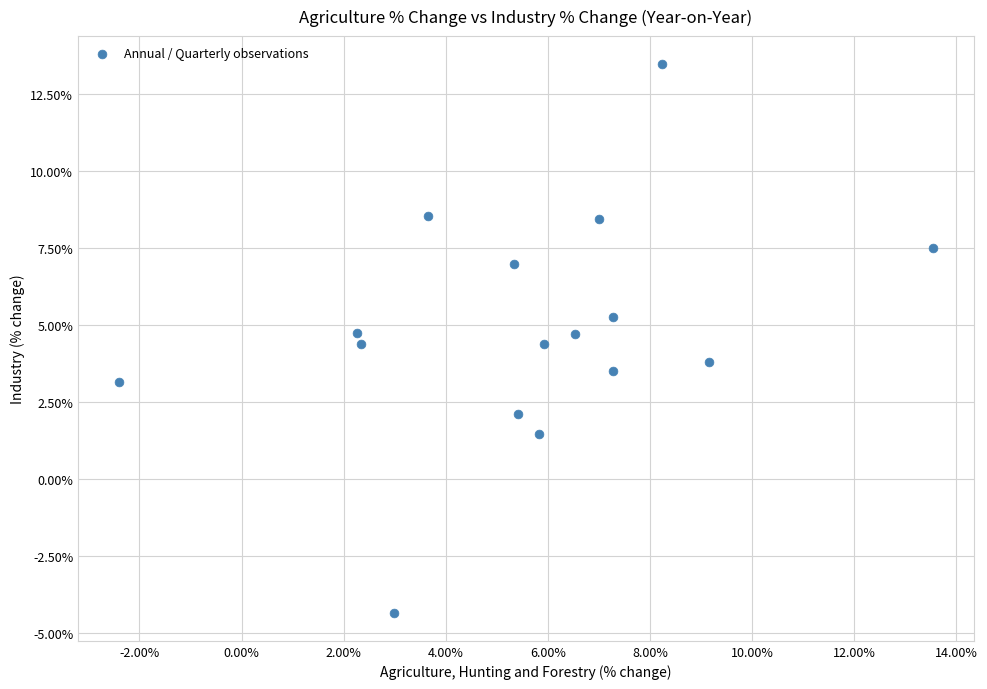

What is the range of Y values (max minus min)?

17.8